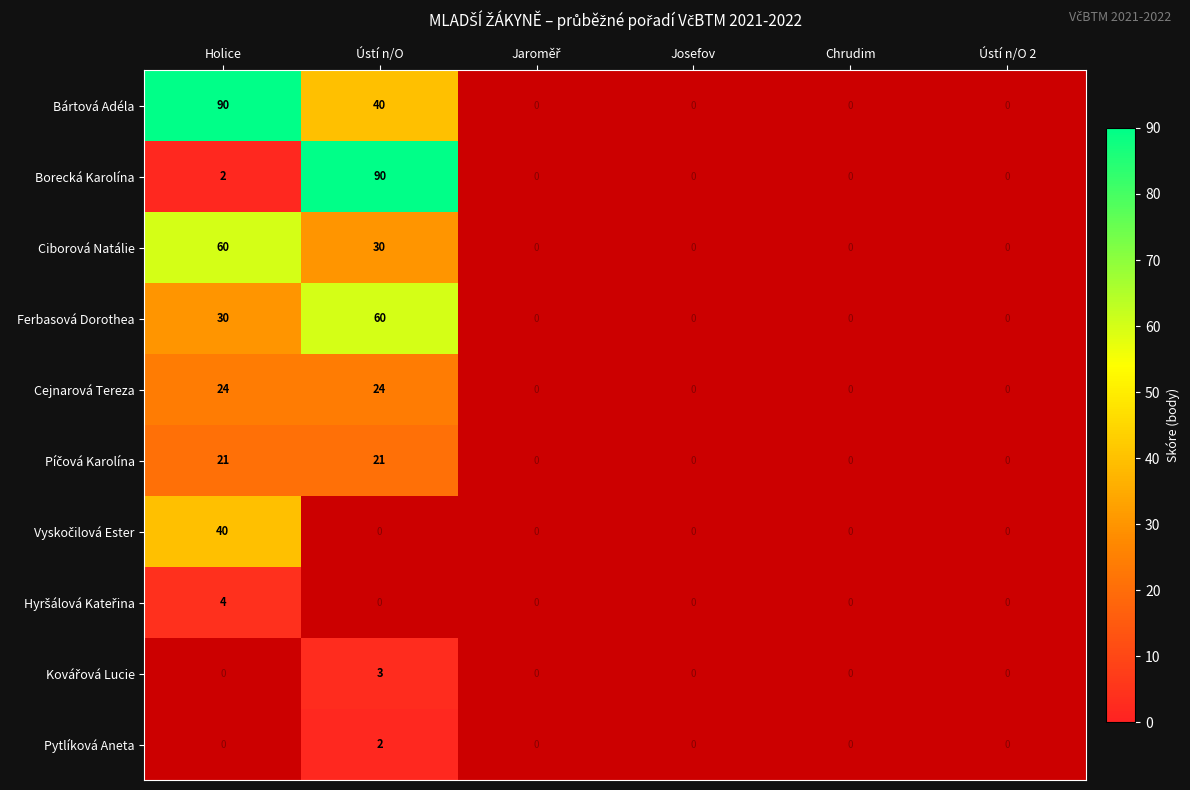

How many distinct data groups are displayed?

10